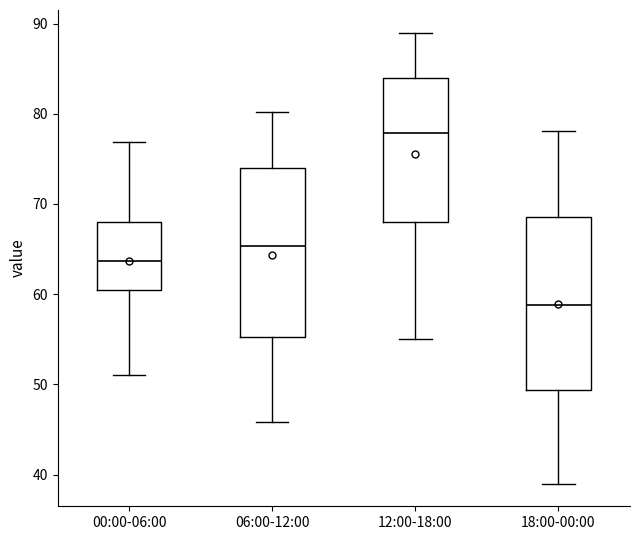

Reading left to right, read every box against the y-axis: the position of its median line, the range the box covers, and the ends of its whiskers. The values are not printed on the chart, so give them approximately, as read against the axis.

00:00-06:00: median 64, box 60 to 68, whiskers 51 to 77
06:00-12:00: median 65, box 55 to 74, whiskers 46 to 80
12:00-18:00: median 78, box 68 to 84, whiskers 55 to 89
18:00-00:00: median 59, box 49 to 69, whiskers 39 to 78